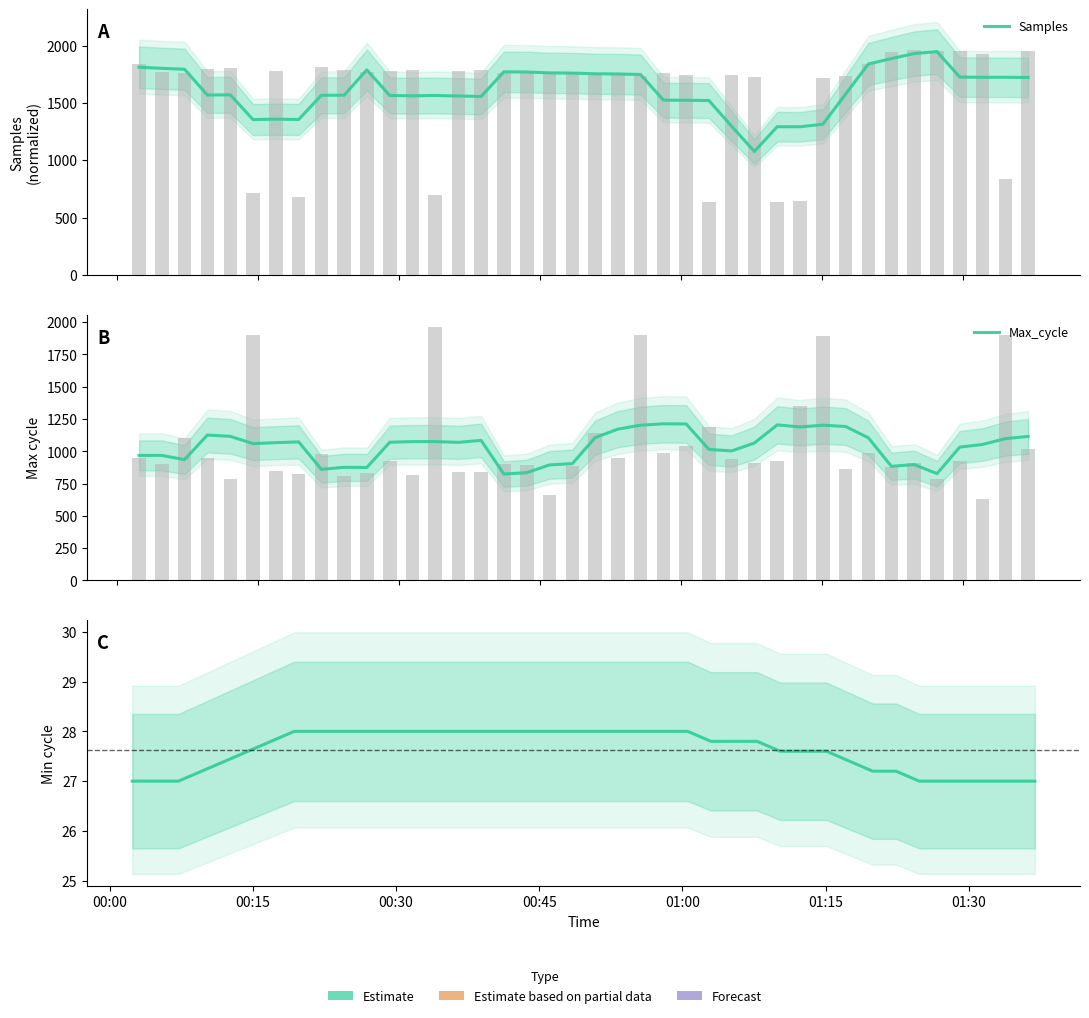

Does the chart contain any negative values?

No